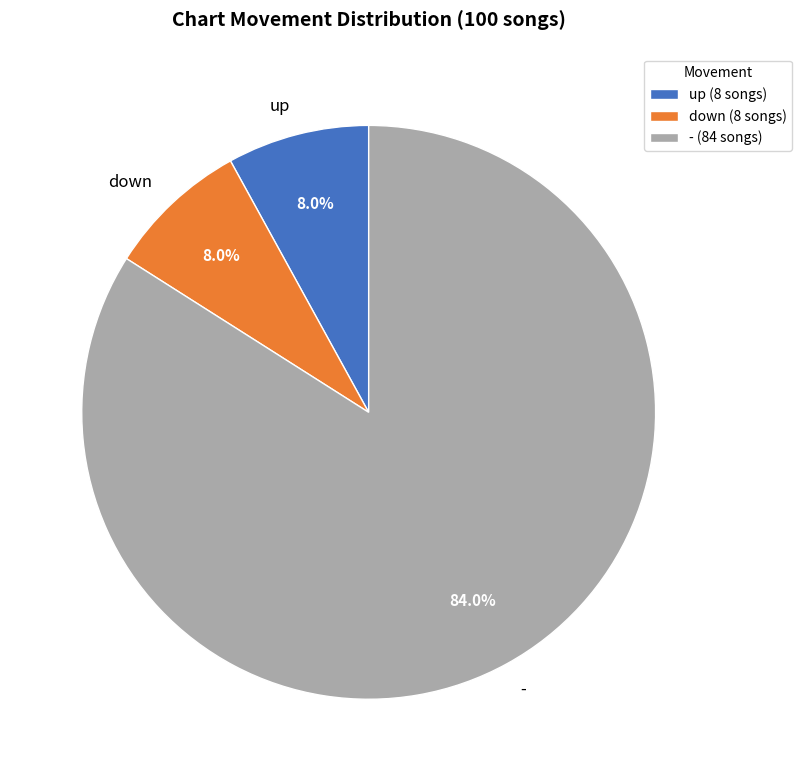

How much of the chart is everything except -?

16.0%